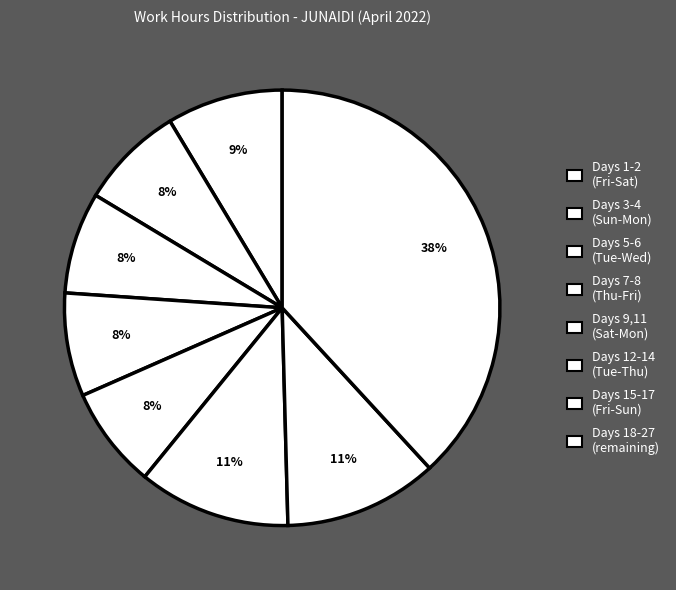

How many slices are in this pie chart?

8